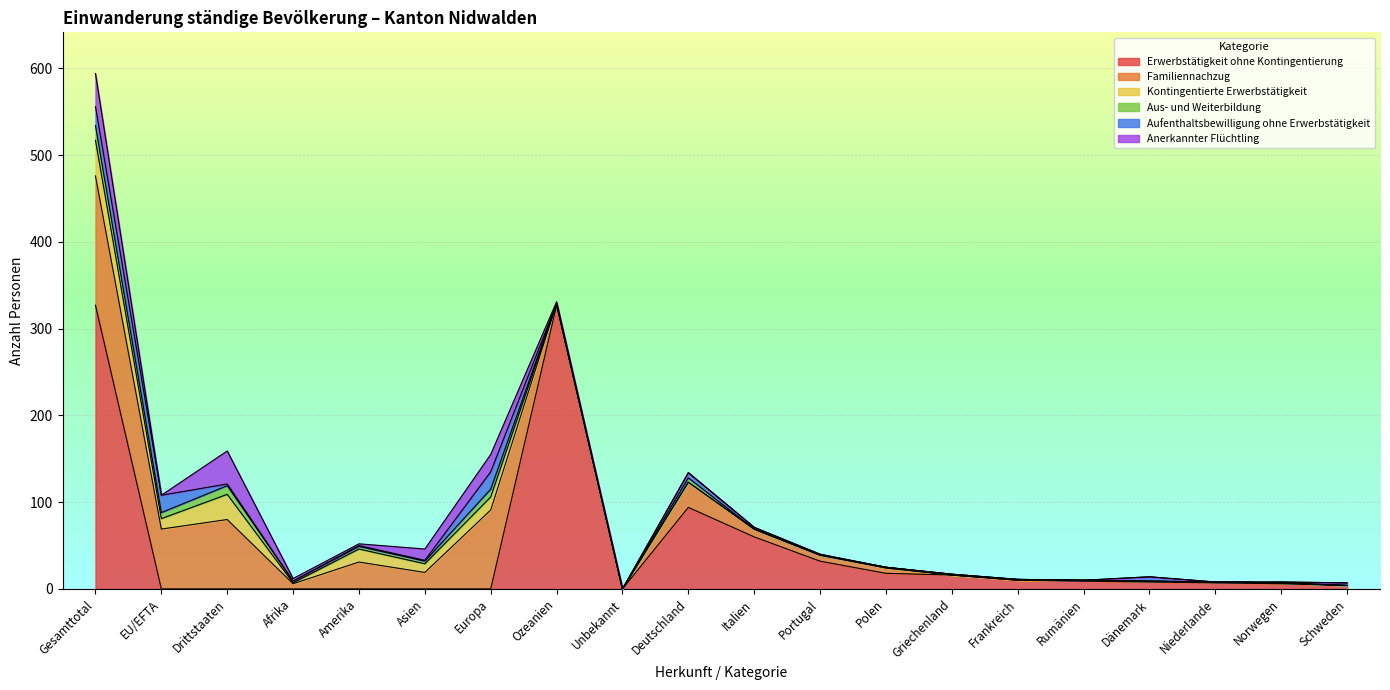

What is the value of the Anerkannter Flüchtling point at the 6th from the left?

13